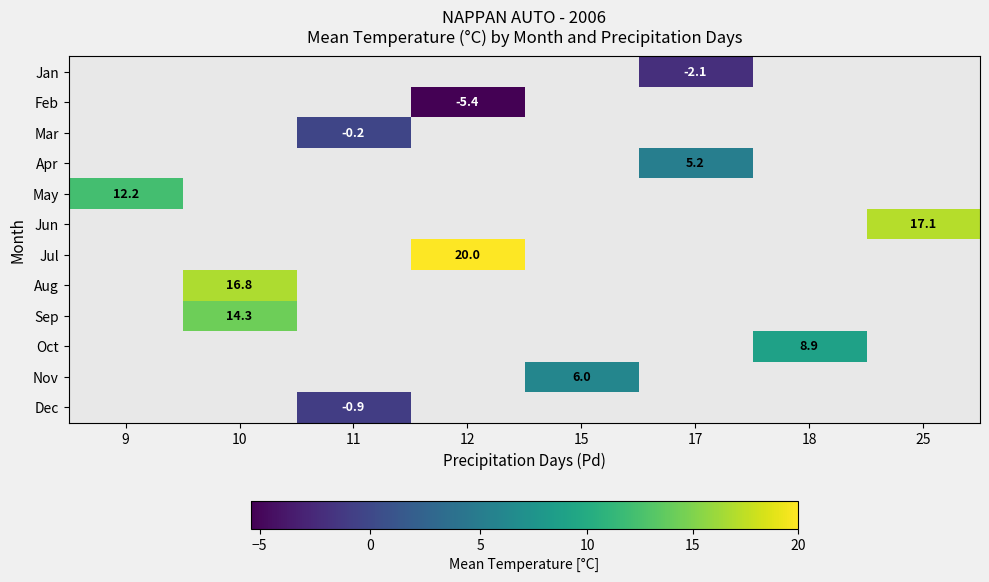

The value of Sep at 10 is 9.9. True or false?

False